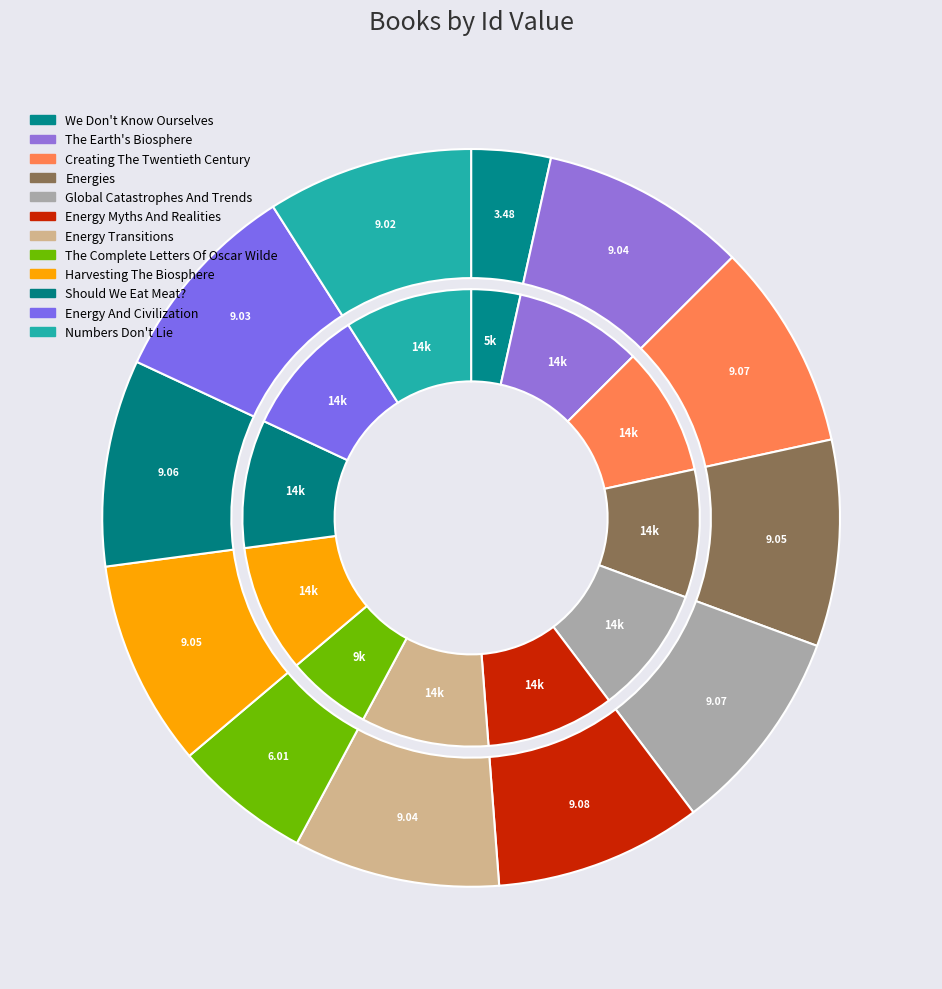

Is there a majority slice in this chart?

No